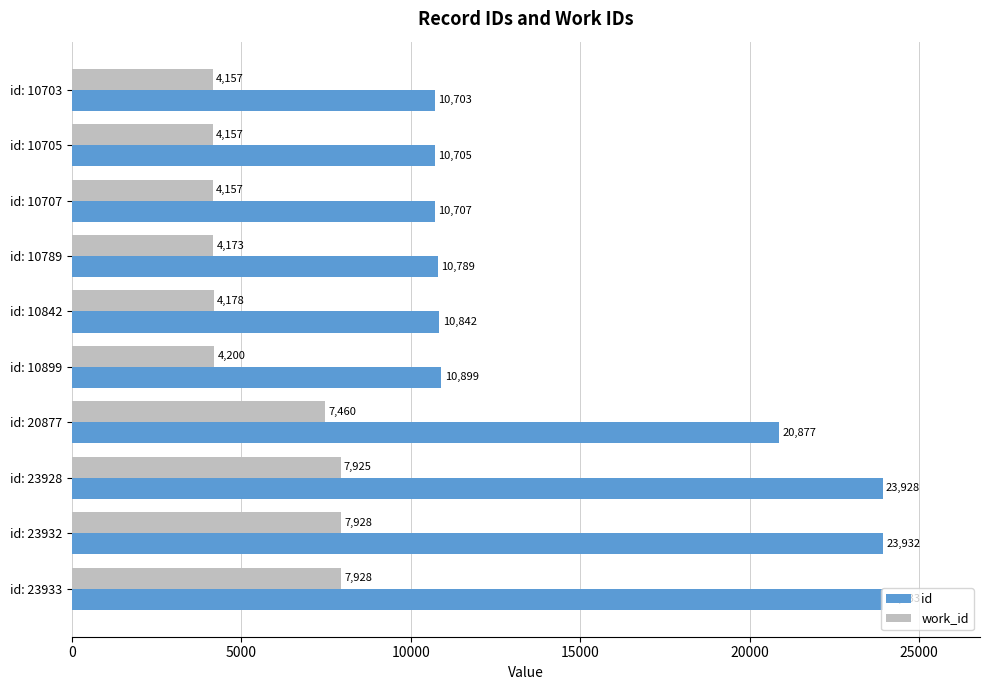

At which category is the sum across all series the highest?

id: 23933